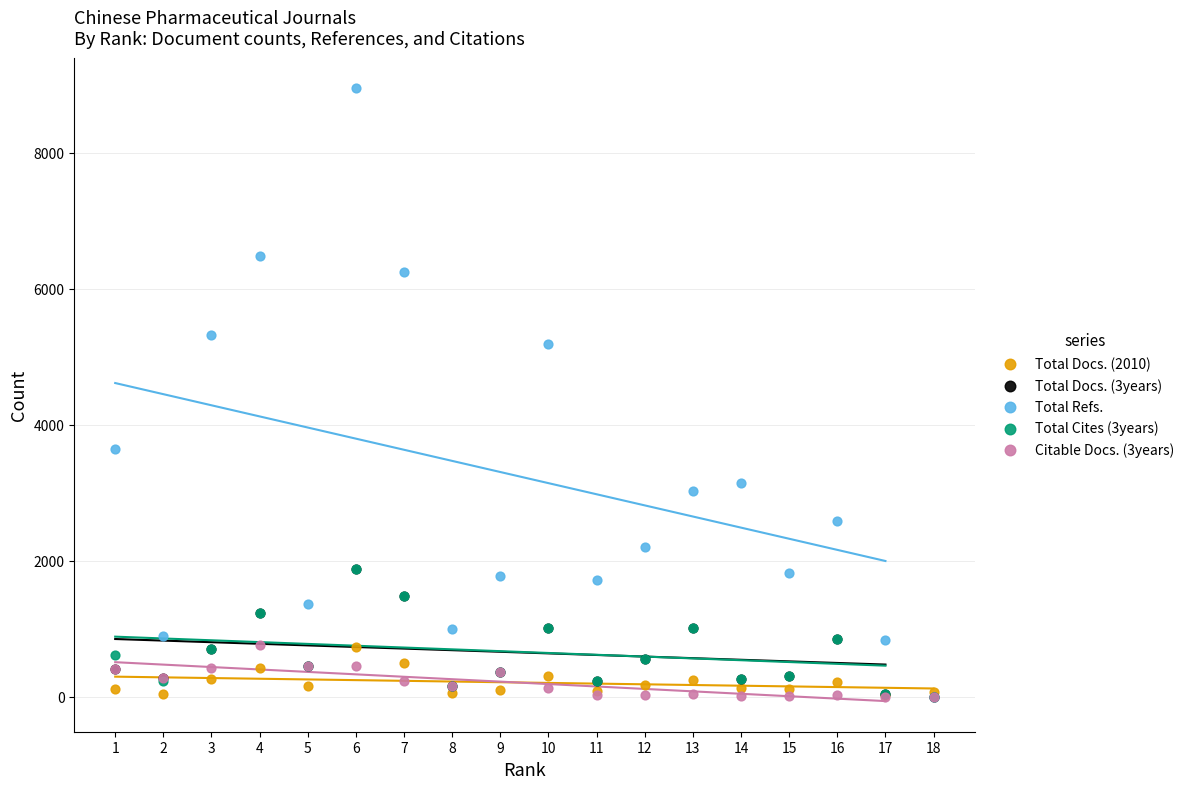

What are all the series names shown in the legend?

Total Docs. (2010), Total Docs. (3years), Total Refs., Total Cites (3years), Citable Docs. (3years)